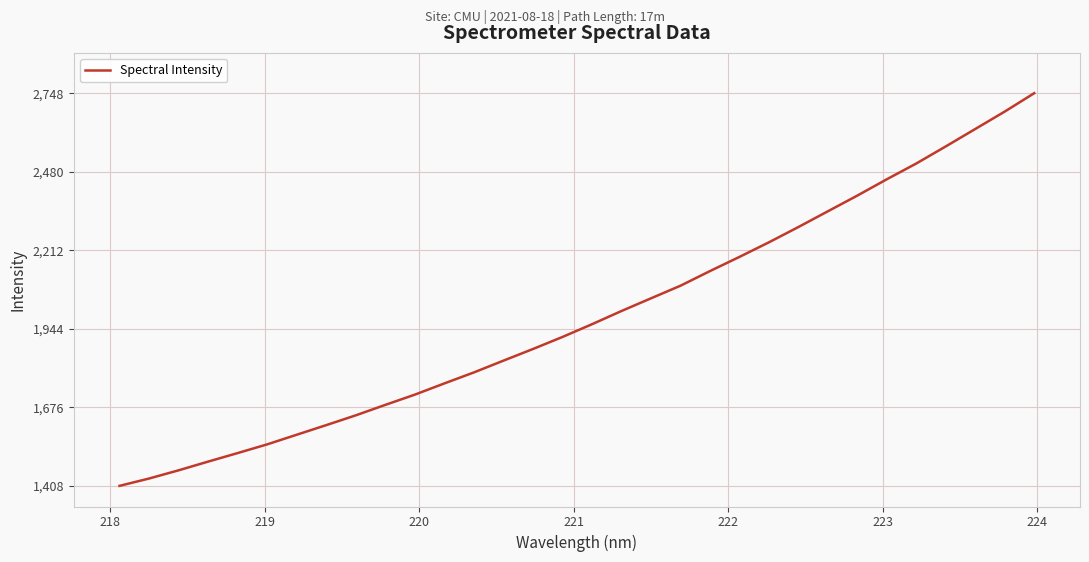

What is the minimum value shown in the chart?

1408.1